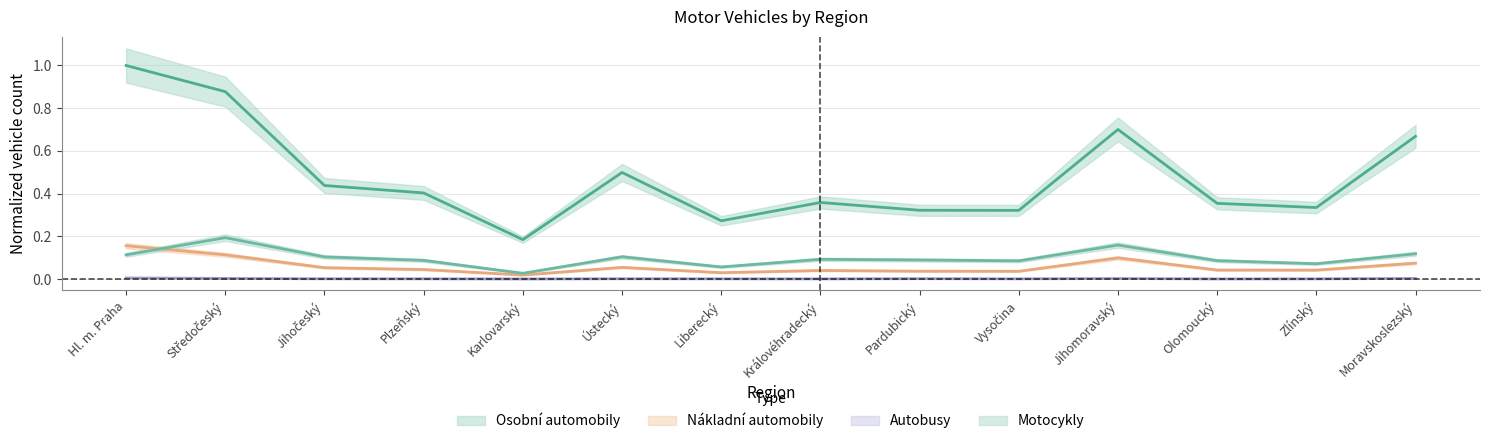

The value of Motocykly at Jihomoravský is 0.3. True or false?

False